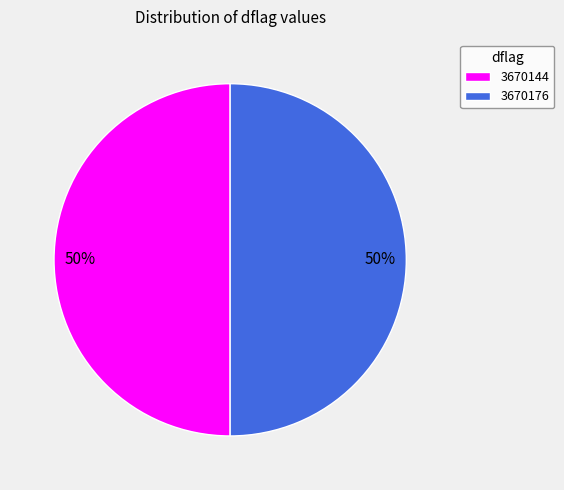

To the nearest percent, what is the average slice percentage?

50%